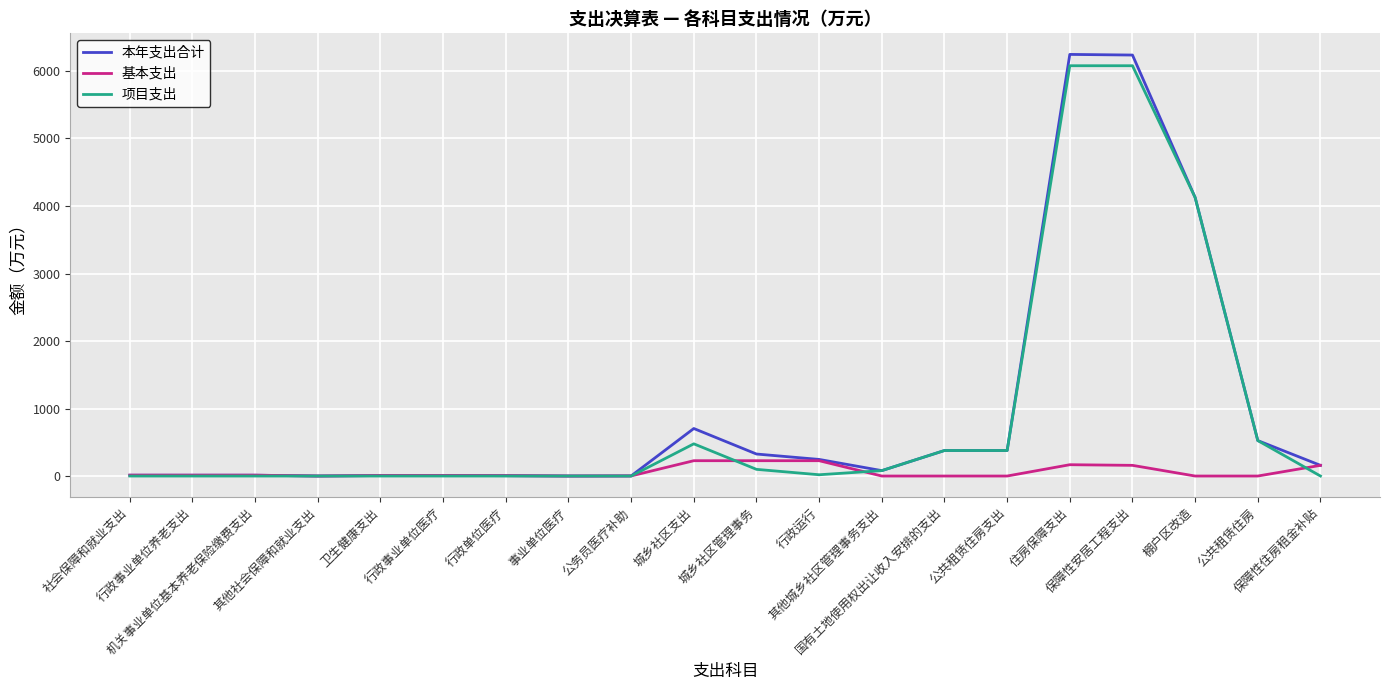

What is the difference between the maximum and minimum values in the 基本支出 series?

227.0